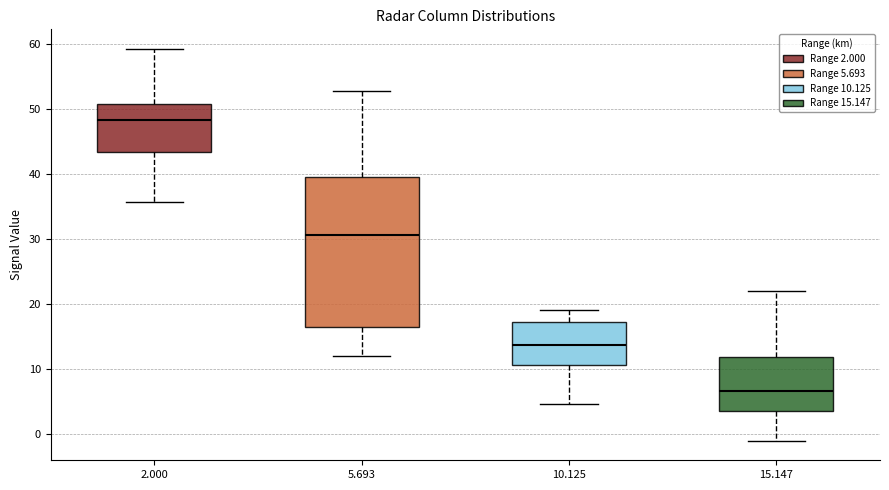

Comparing the boxes themselves (not the whiskers), which one is the tallest?

5.693